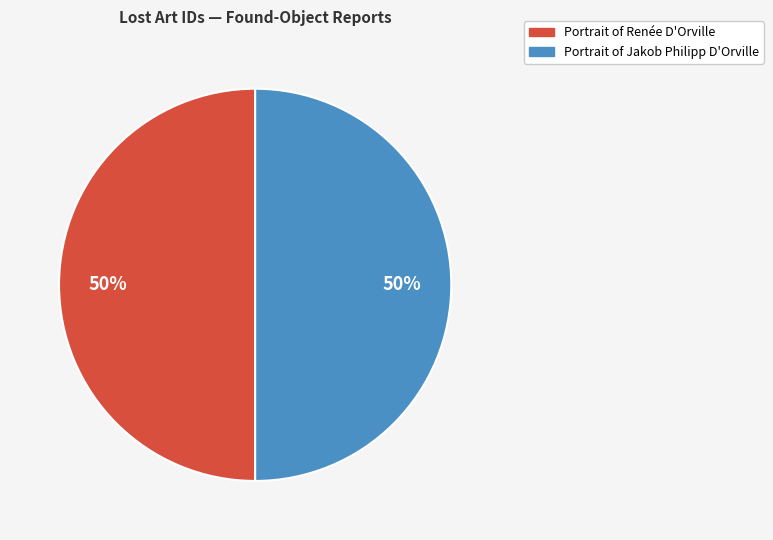

To the nearest percent, what is the average slice percentage?

50%